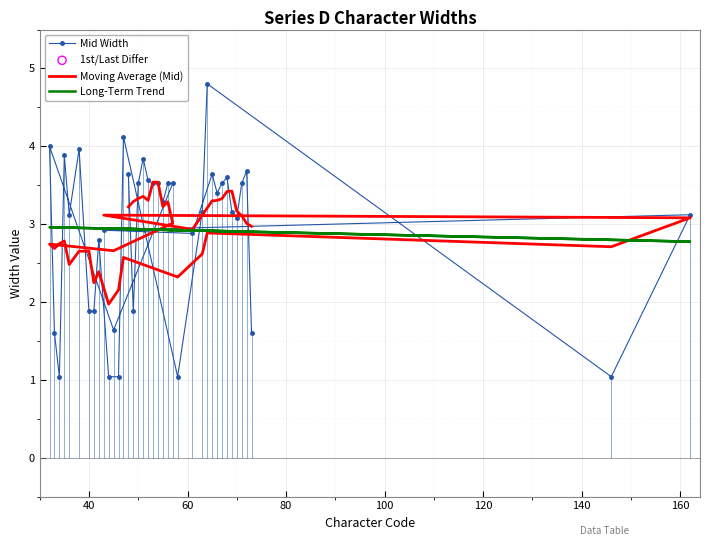

Which series contains the lowest Y value?

Mid Width